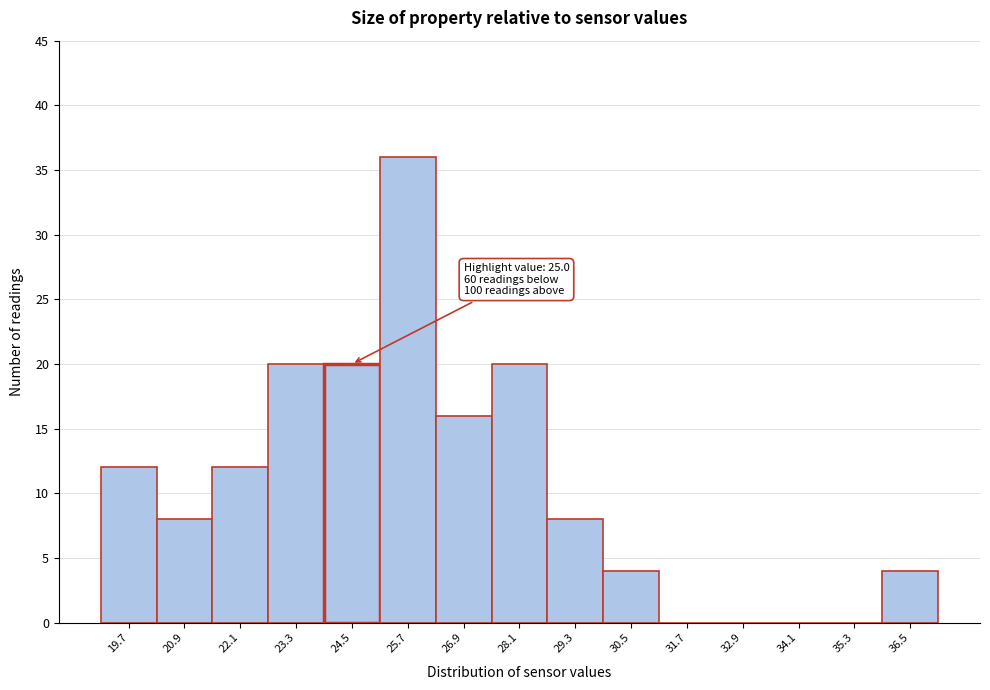

Reading right to left, extract all data points from this chart.

36.5=4	35.3=0	34.1=0	32.9=0	31.7=0	30.5=4	29.3=8	28.1=20	26.9=16	25.7=36	24.5=20	23.3=20	22.1=12	20.9=8	19.7=12